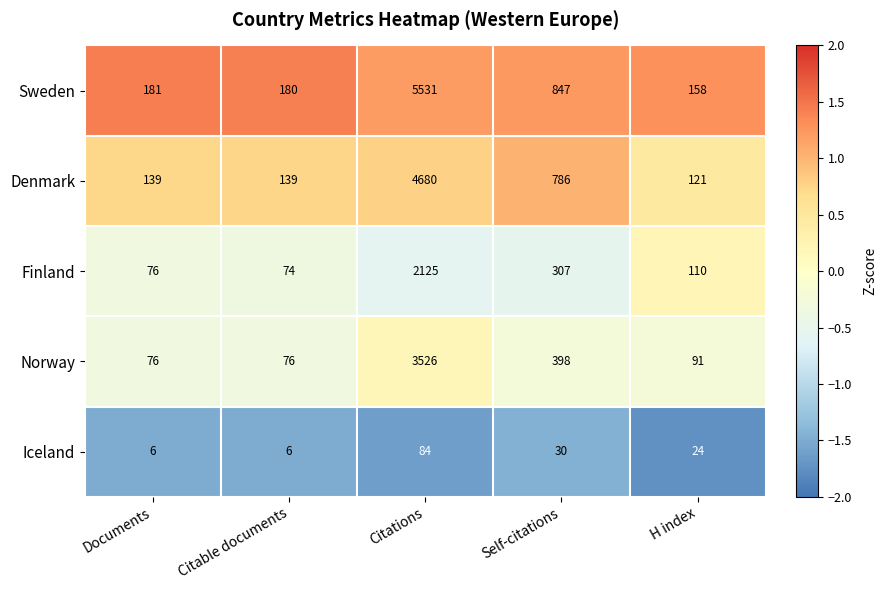

Count the number of categories in the chart.

5